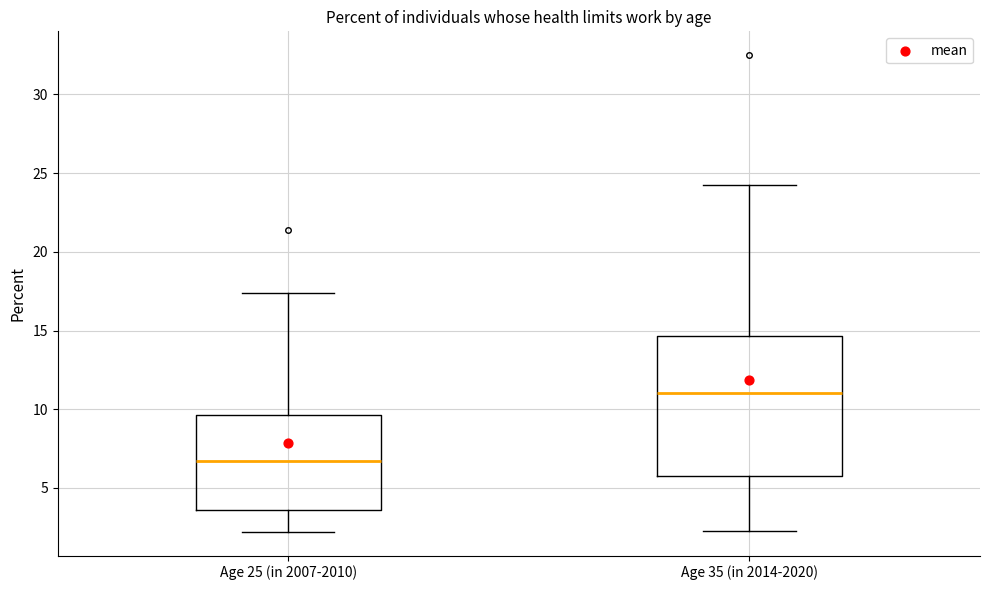

Which box has the lowest median line?

Age 25 (in 2007-2010)